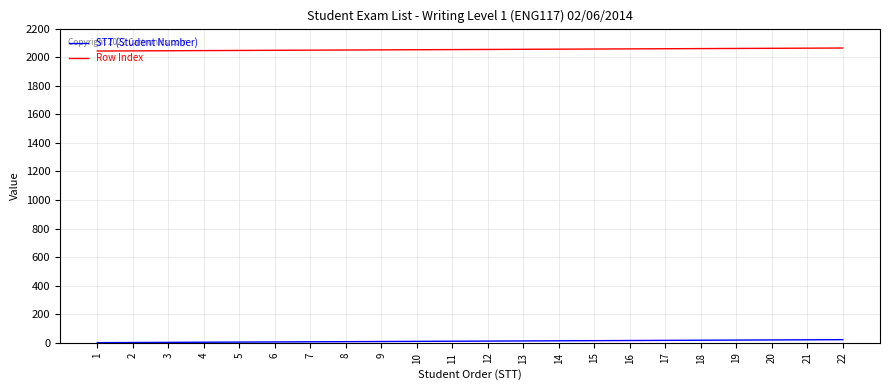

Is the value of STT (Student Number) at 18 greater than the value of Row Index at 15?

No